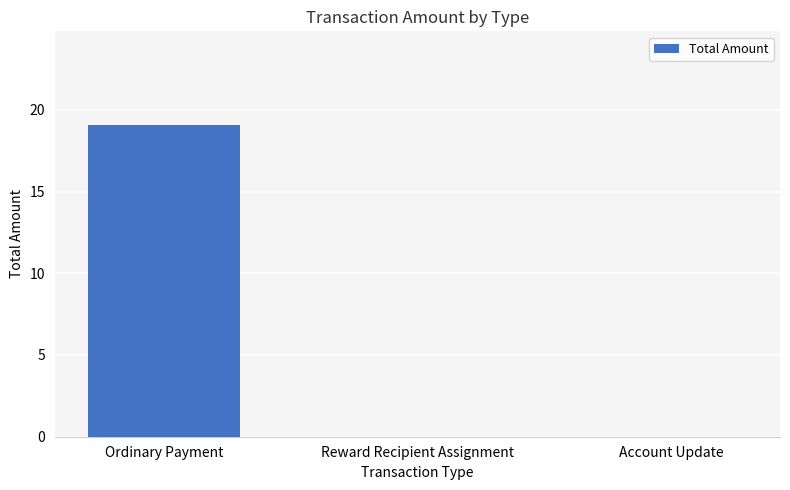

How many data points does each series have?

3